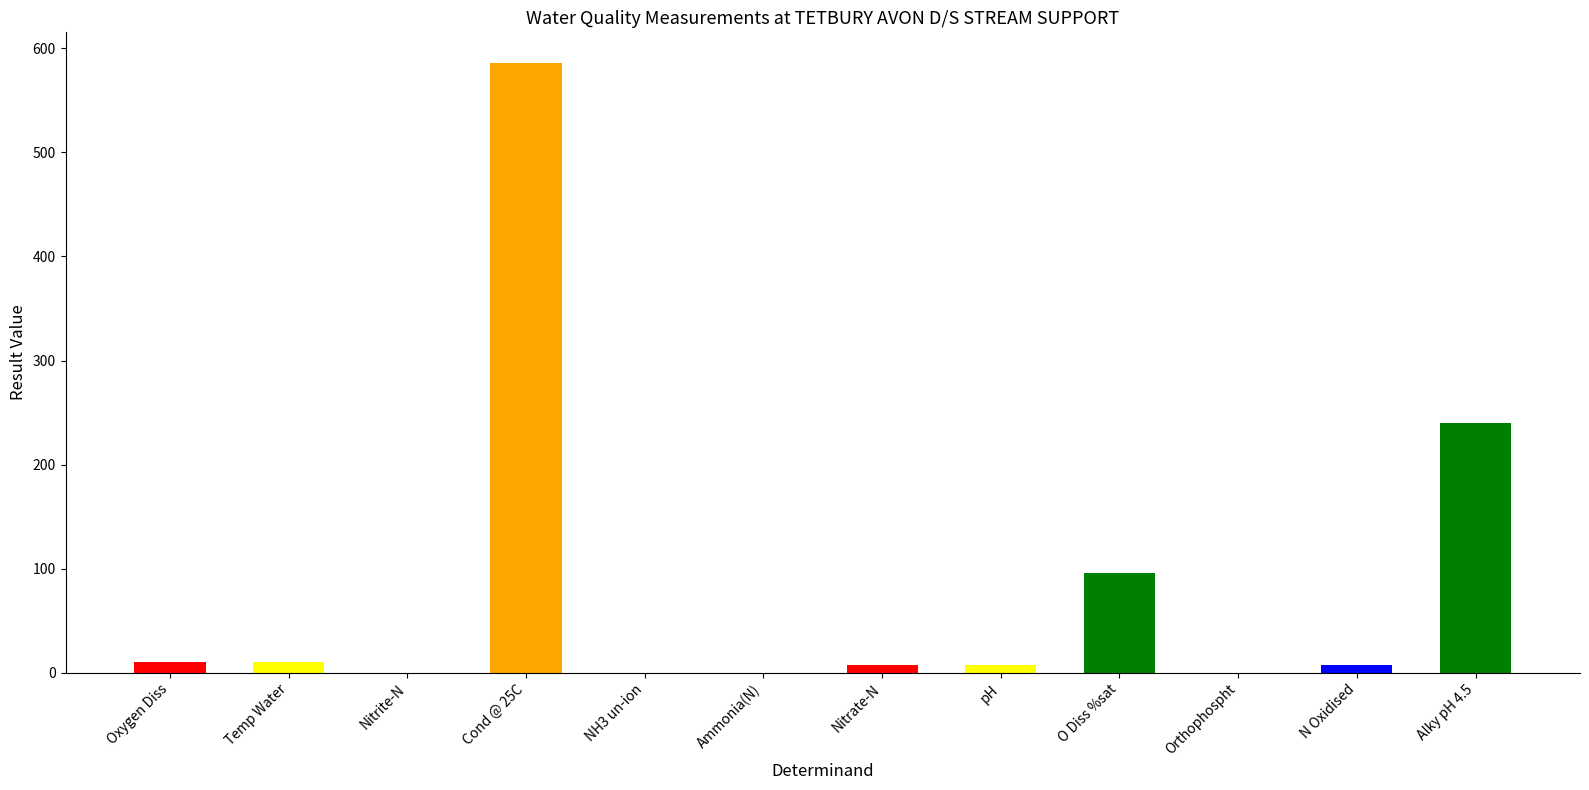

What is the sum of all values?

965.1